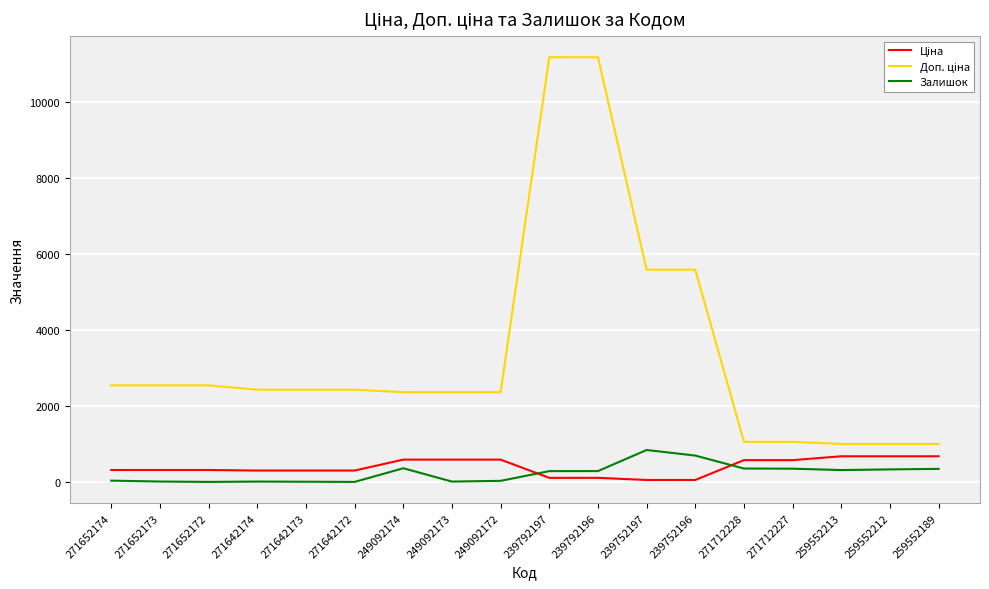

What is the total value across all series at 259552212?

2018.0